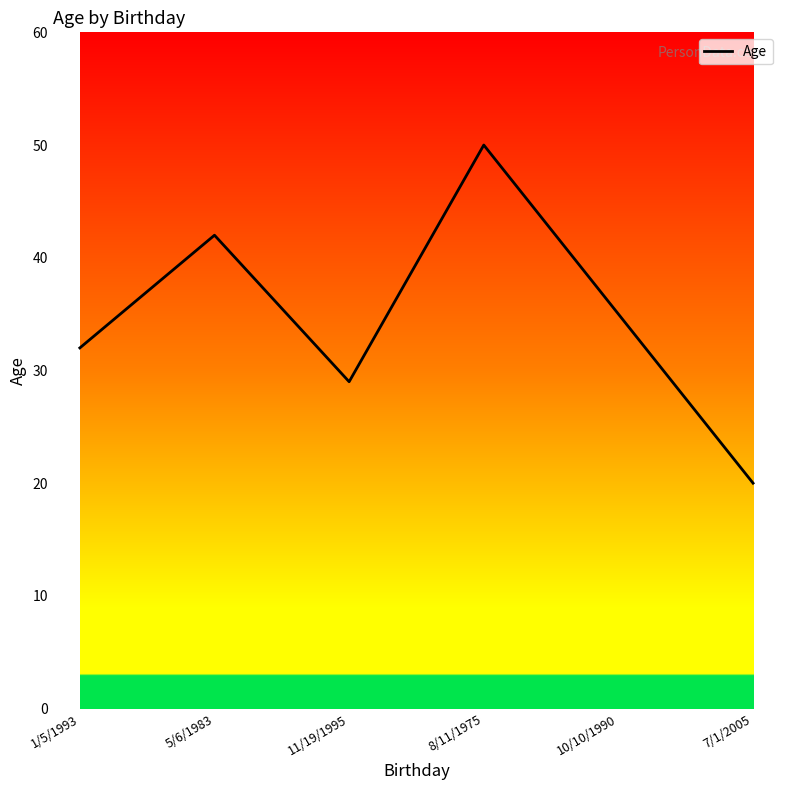

At which category does the data reach its first local peak?

5/6/1983